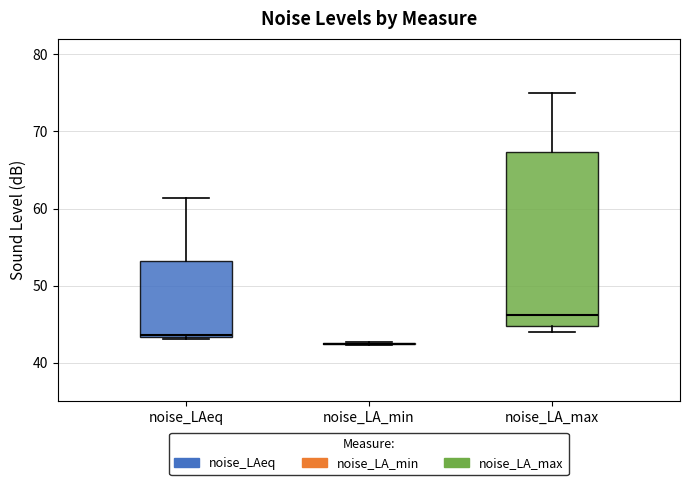

Reading left to right, read every box against the y-axis: the position of its median line, the range the box covers, and the ends of its whiskers. The values are not printed on the chart, so give them approximately, as read against the axis.

noise_LAeq: median 44, box 43 to 53, whiskers 43 to 61
noise_LA_min: box collapsed to a line at 42, whiskers 42 to 43
noise_LA_max: median 46, box 45 to 67, whiskers 44 to 75